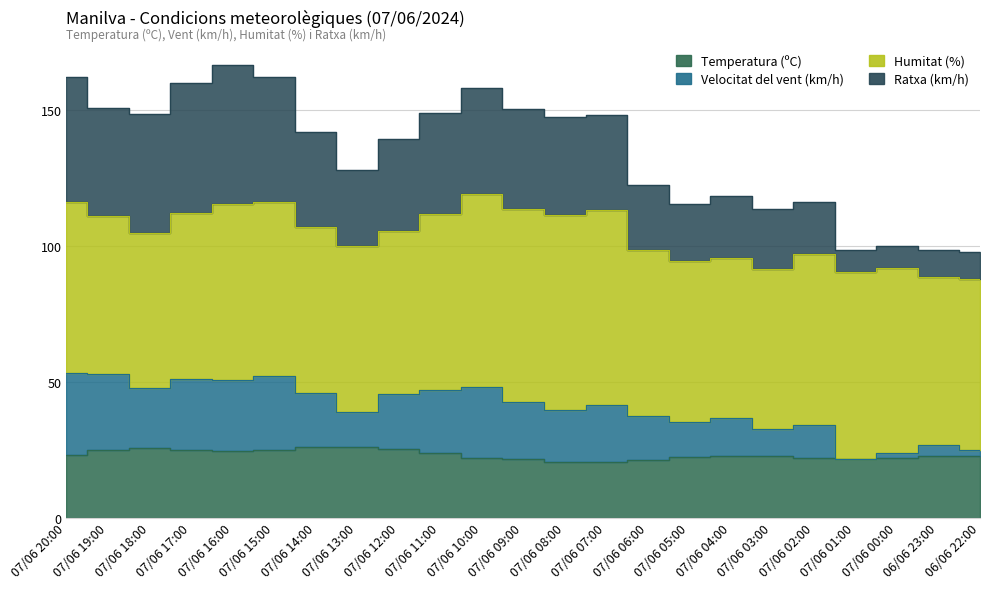

True or false: Ratxa (km/h) and Velocitat del vent (km/h) intersect in this chart.

False